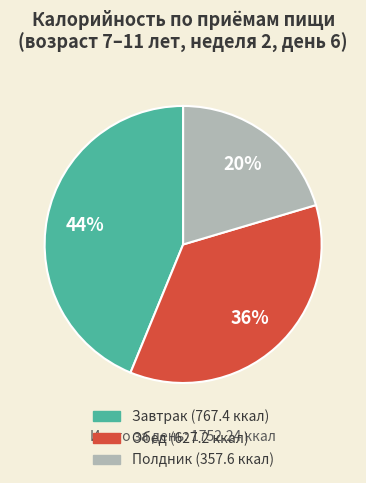

What is the largest slice in the pie chart?

Завтрак